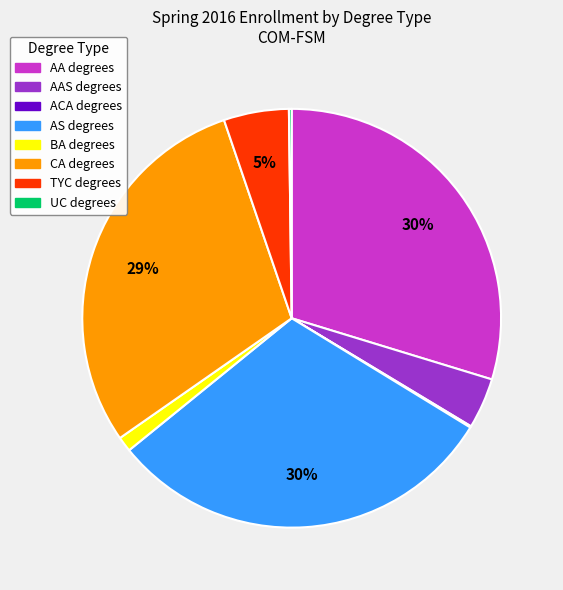

To the nearest percent, what is the difference between the largest and smallest slice percentages?

30%